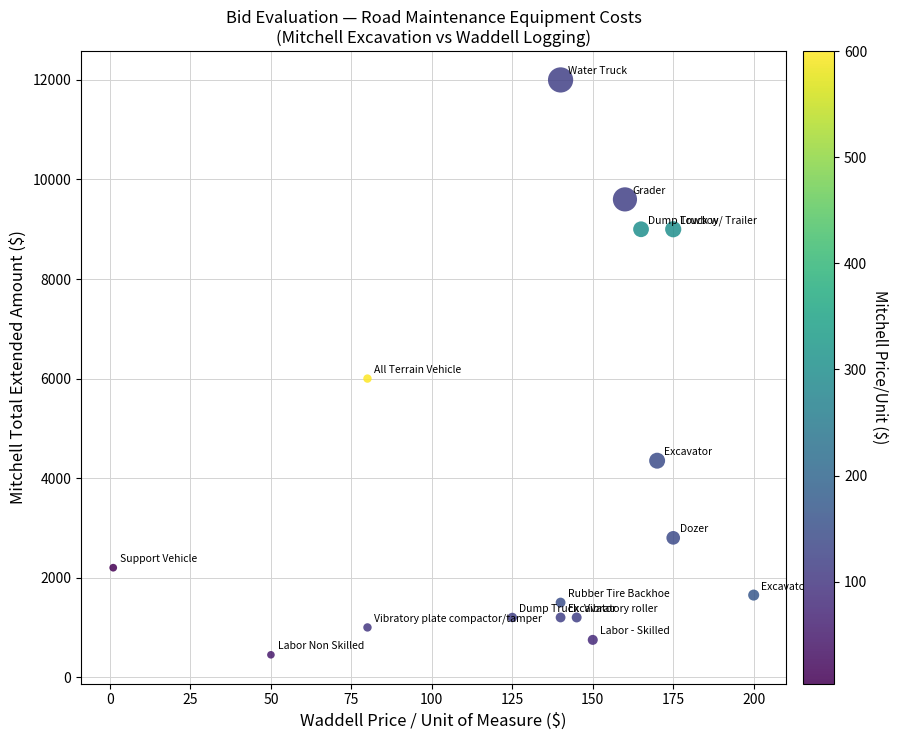

What Y value in the scatter plot is closest to 6225?

6000